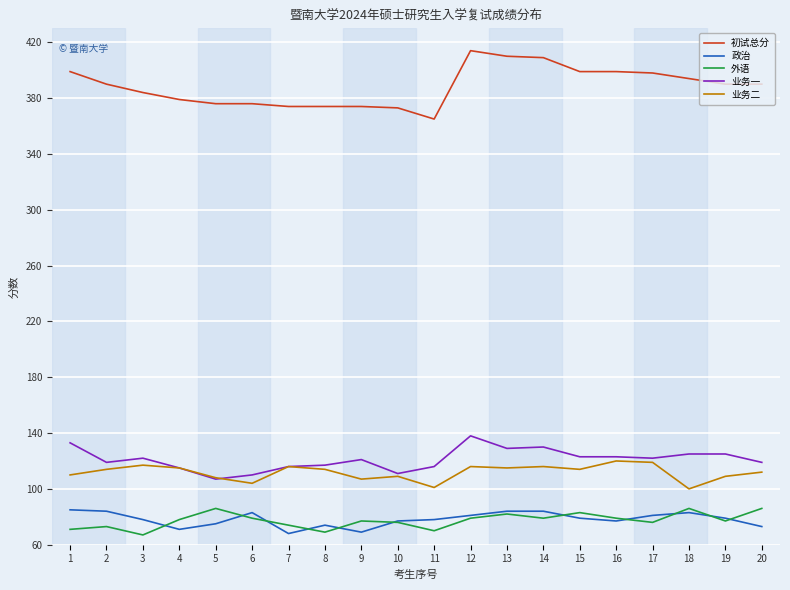

Which series ends up on top after the final intersection of 业务一 and 业务二?

业务一